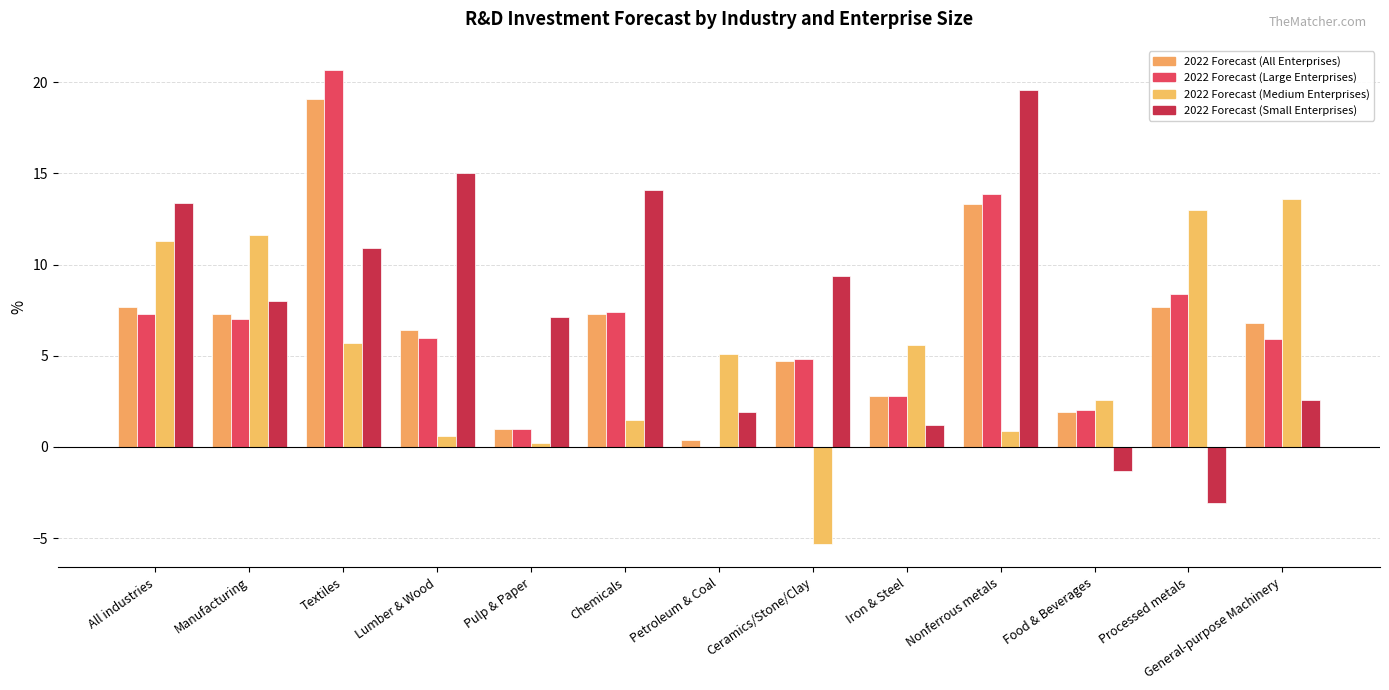

What are all the series names shown in the legend?

2022 Forecast (All Enterprises), 2022 Forecast (Large Enterprises), 2022 Forecast (Medium Enterprises), 2022 Forecast (Small Enterprises)